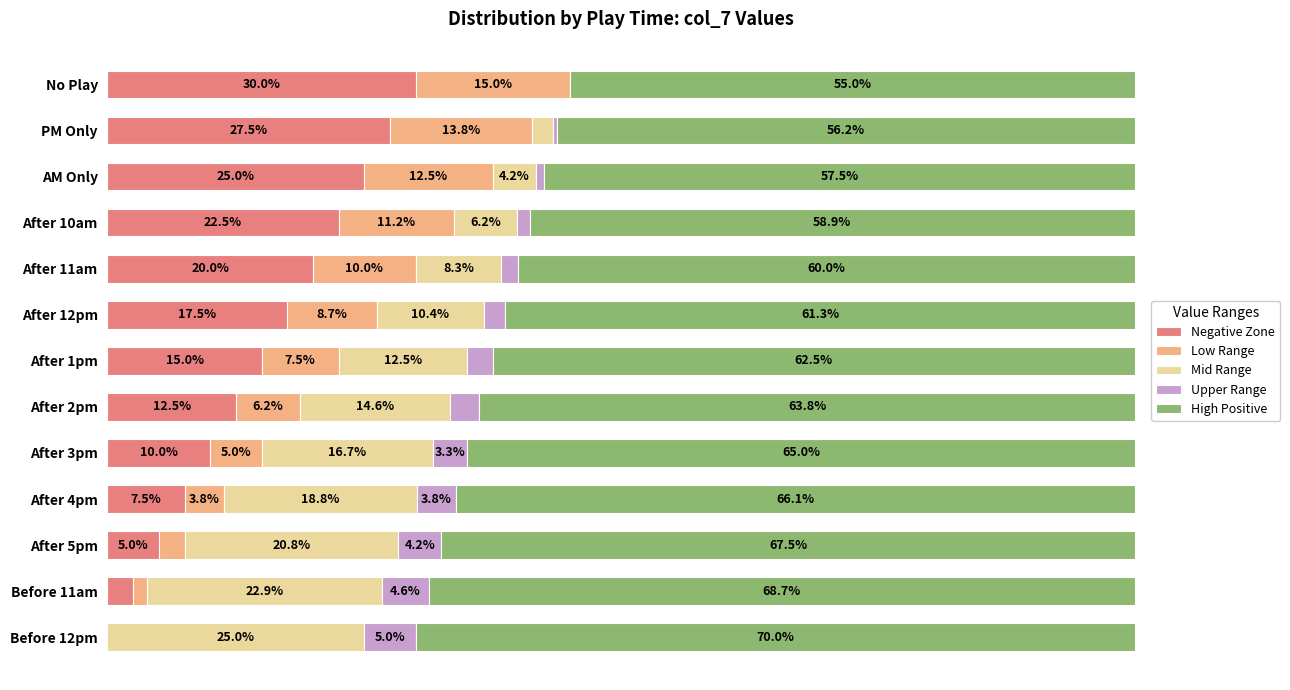

What are all the series names shown in the legend?

Negative Zone, Low Range, Mid Range, Upper Range, High Positive